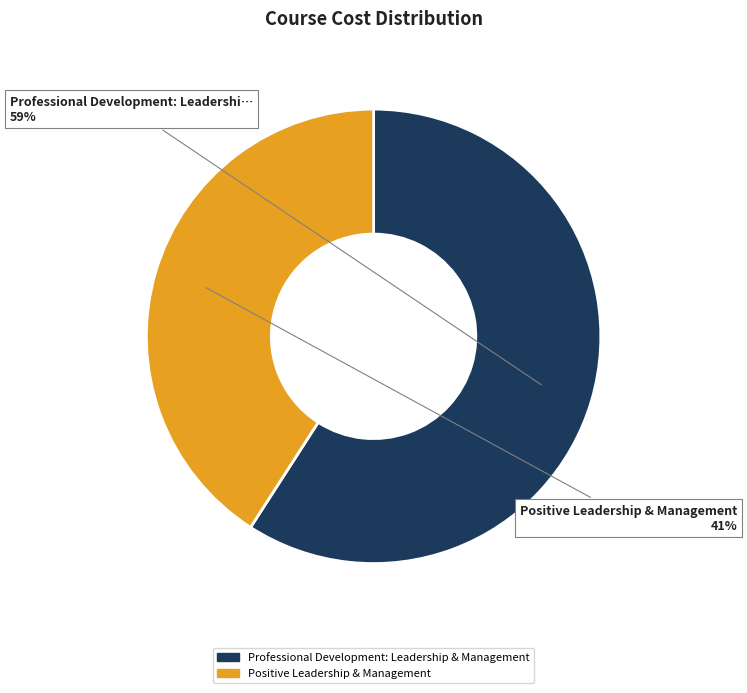

Do Professional Development: Leadership & Management and Positive Leadership & Management together represent more than half of the pie?

Yes